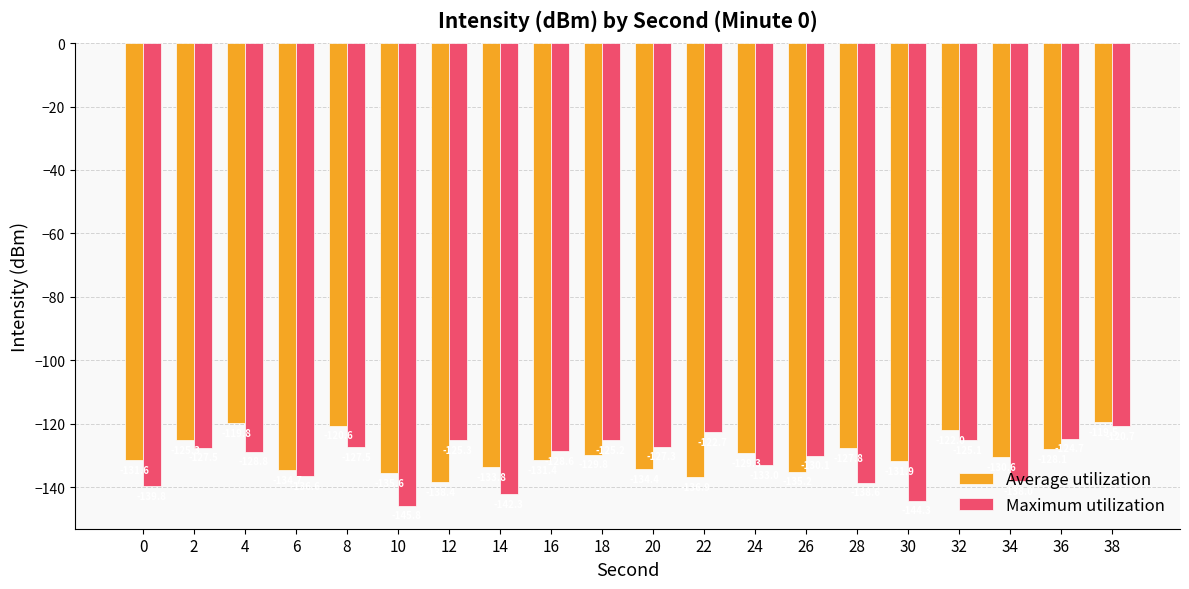

What is the difference between the Maximum utilization values at 14 and 22?

19.5